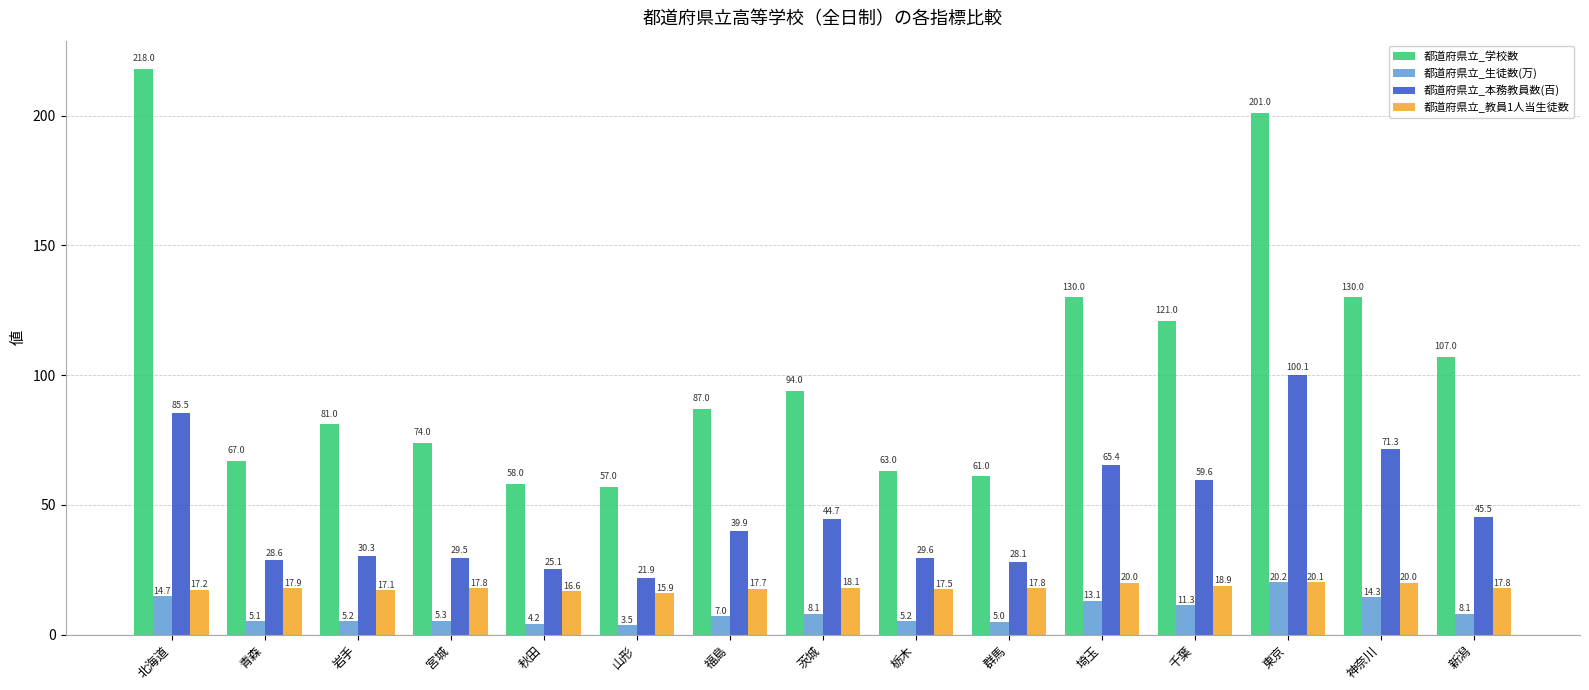

What is the difference between the maximum and second lowest values in the 都道府県立_教員1人当生徒数 series?

3.5